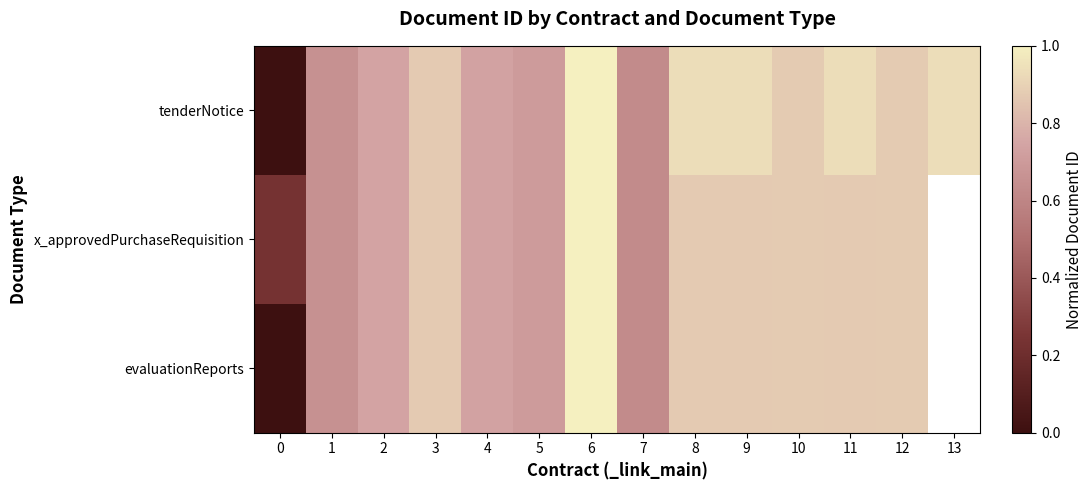

How many distinct data groups are displayed?

3